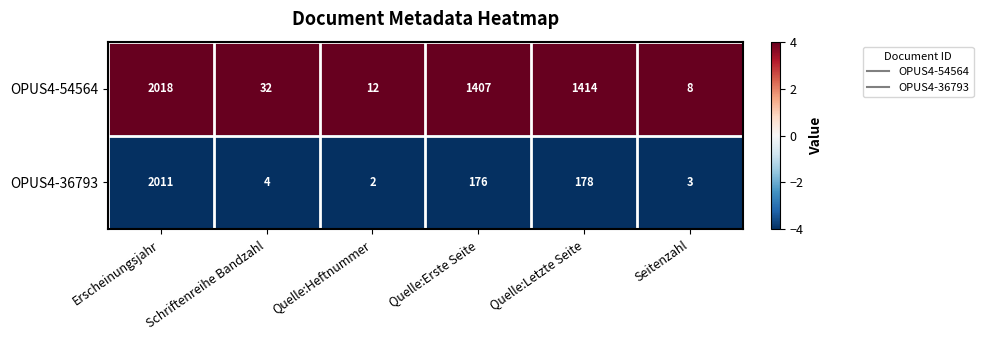

At which category is the sum across all series the highest?

Erscheinungsjahr